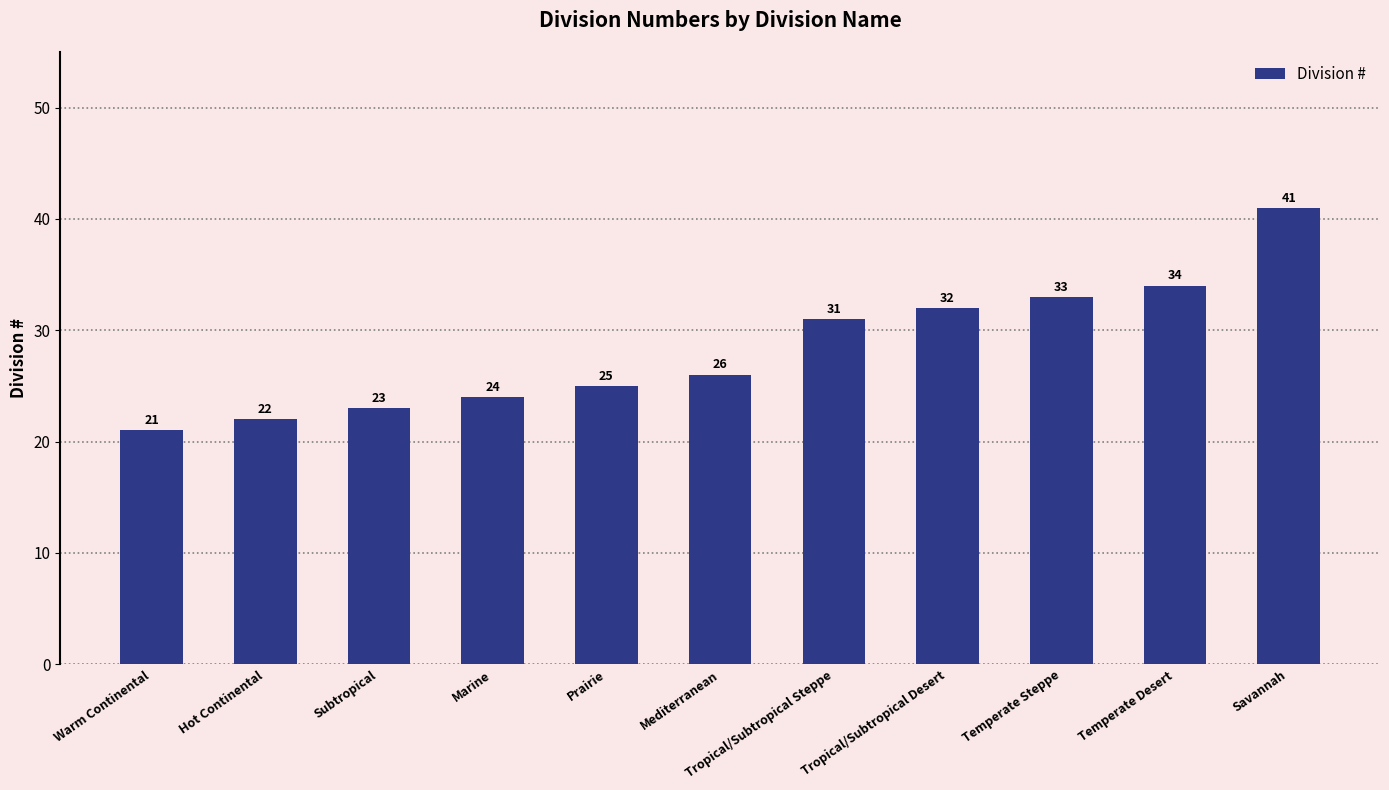

The chart shows a value of 32 at Tropical/Subtropical Desert. True or false?

True